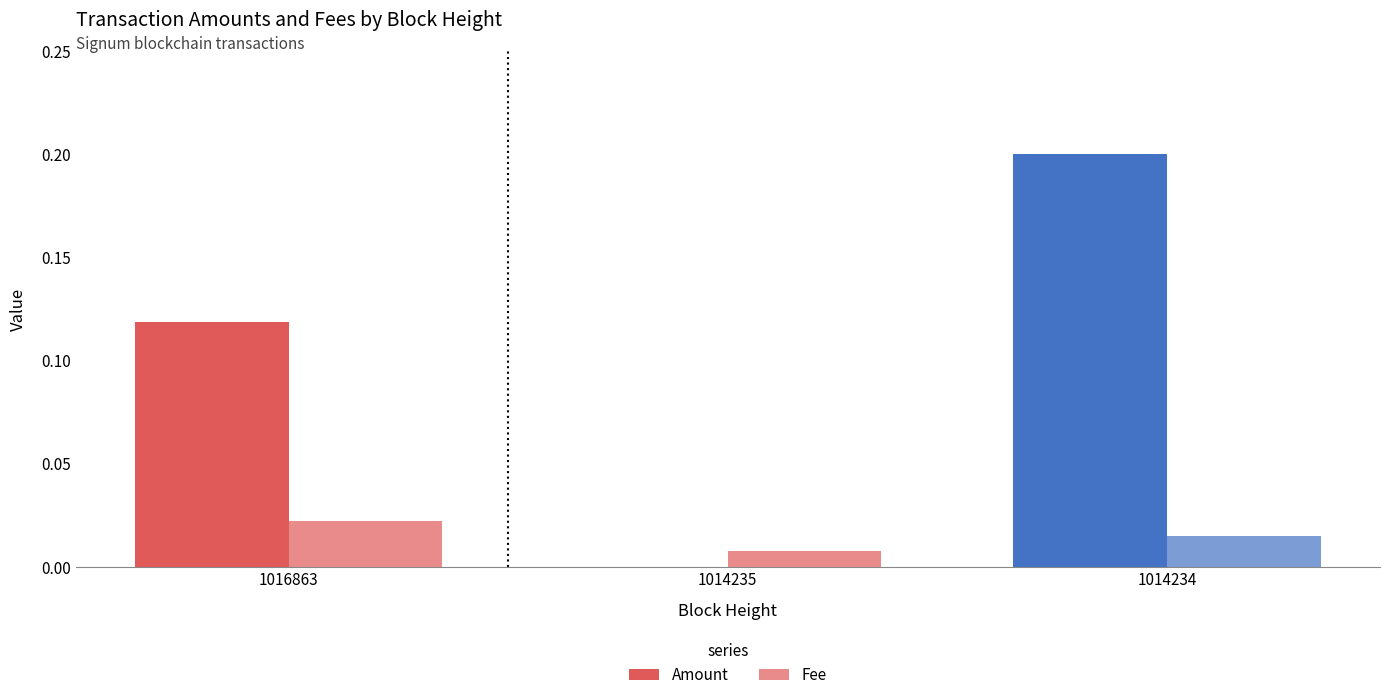

Read the Amount value at 1016863.

0.1